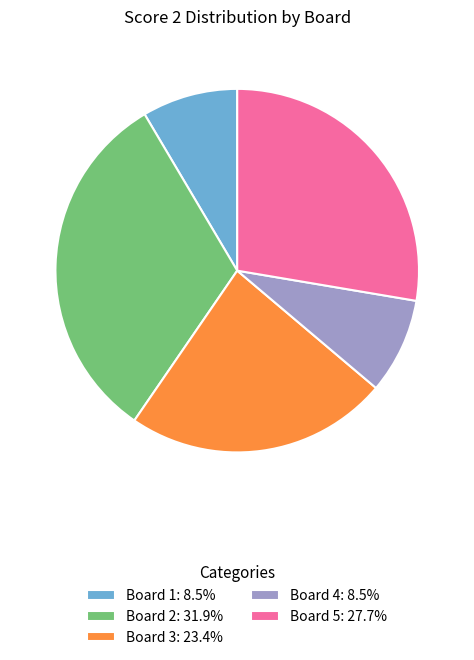

Is there a majority slice in this chart?

No